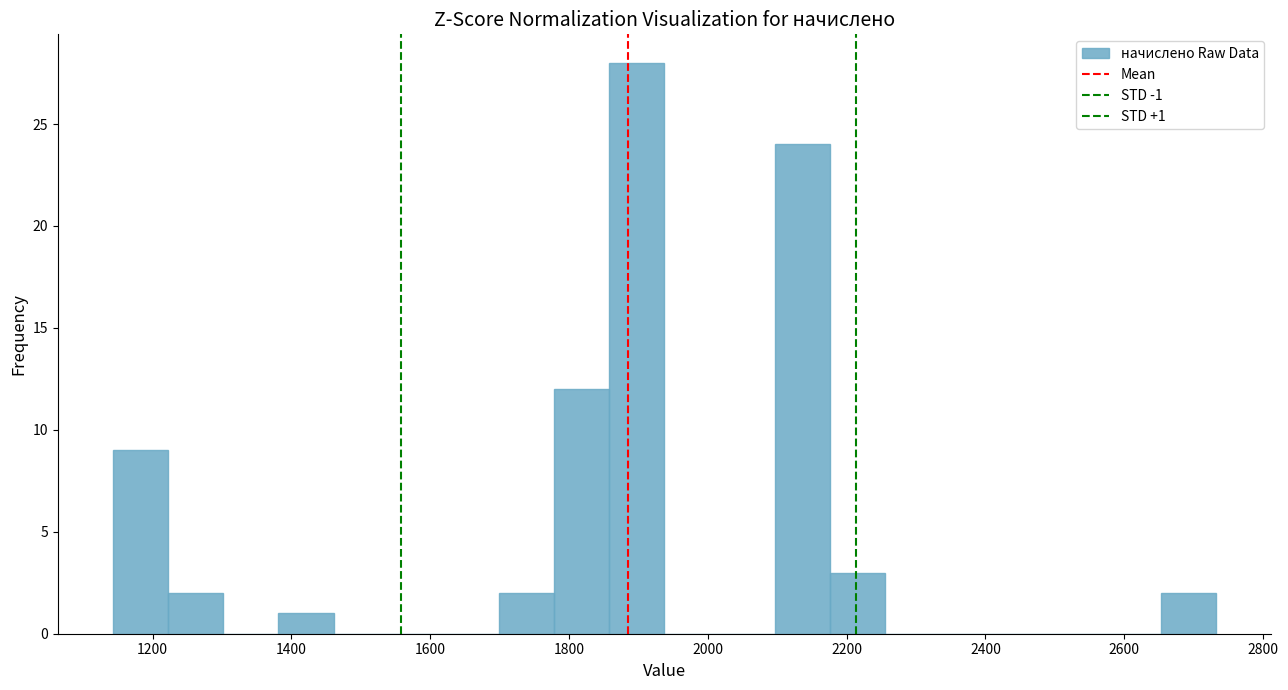

Read against the x-axis, roughly where is the centre of the tallest bar?

1900